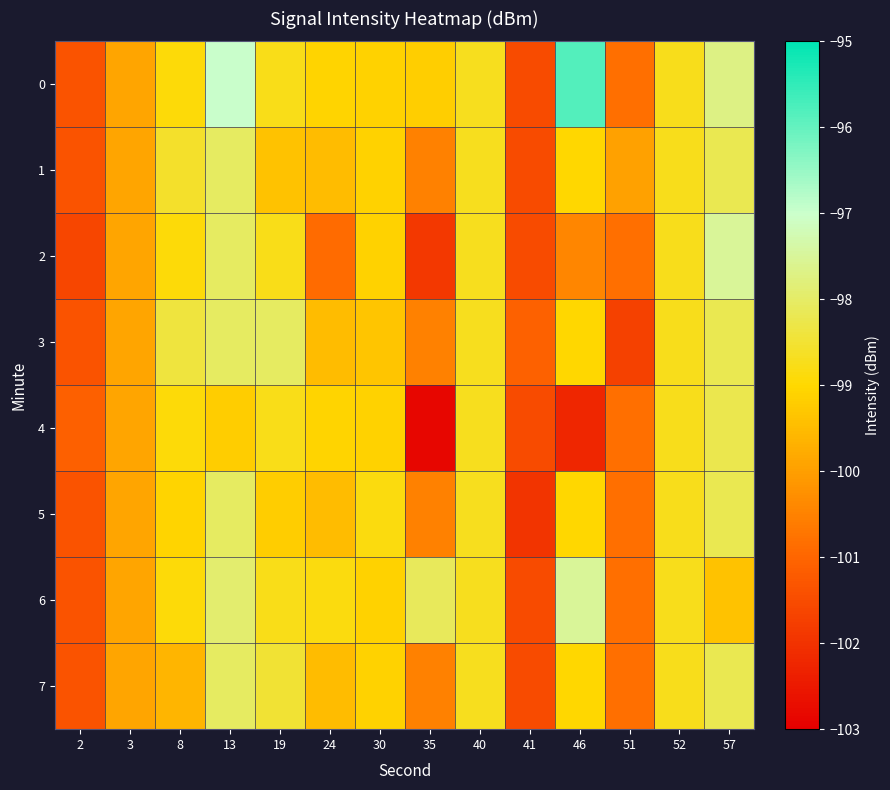

What is the total value across all series at 57?

-785.7